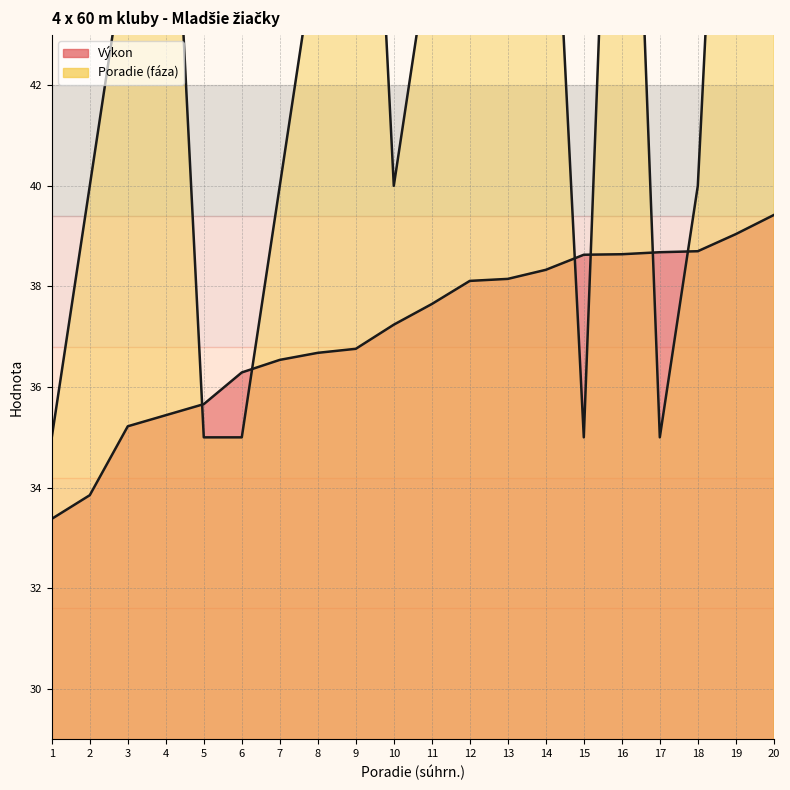

What is the spread (max minus min) of values at 7?

3.5